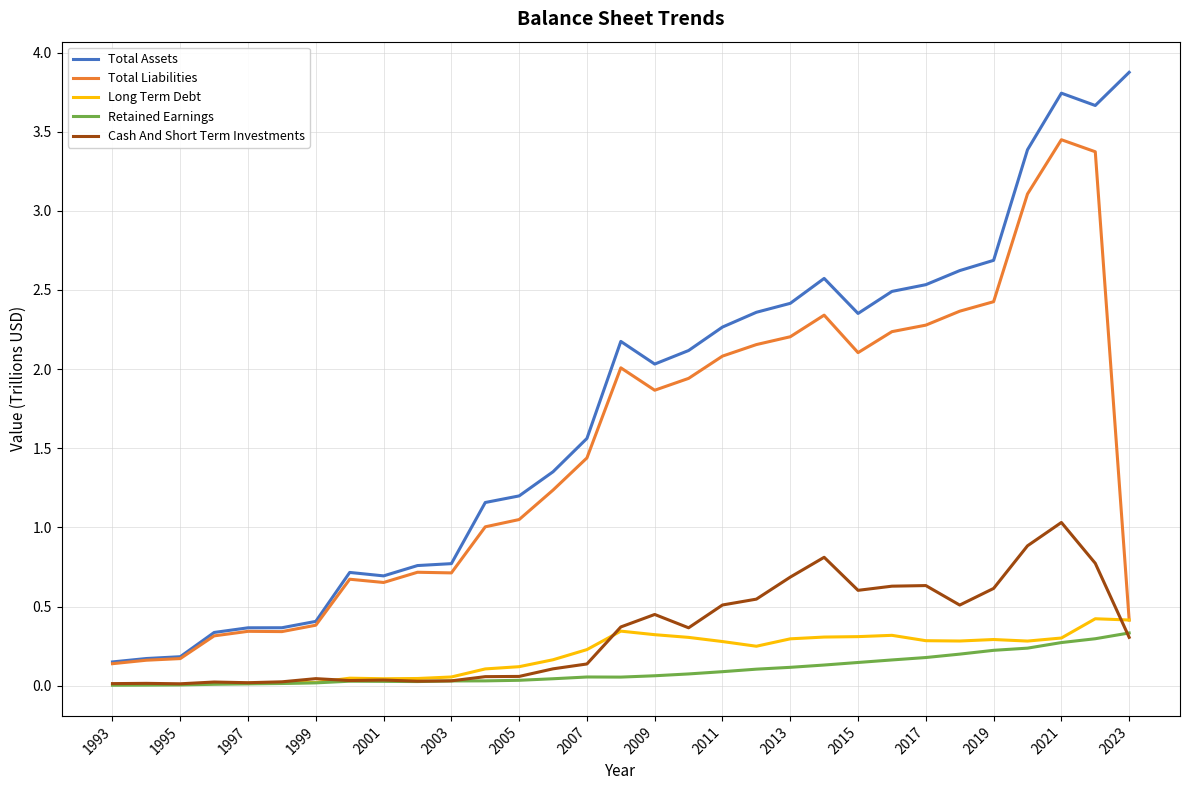

What is the maximum value shown in the chart?

3.9